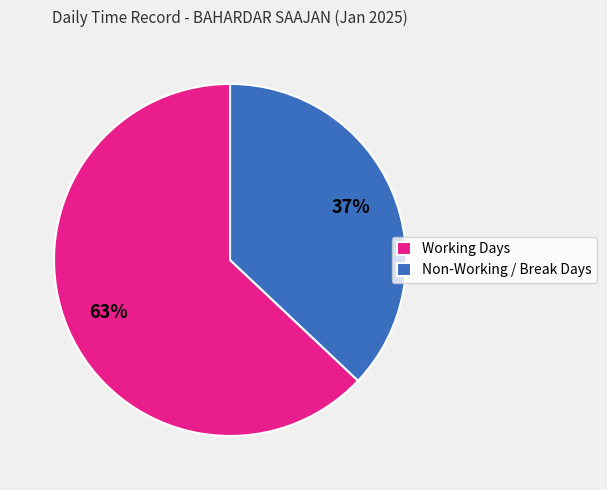

What percentage is the Working Days slice, to the nearest percent?

63%